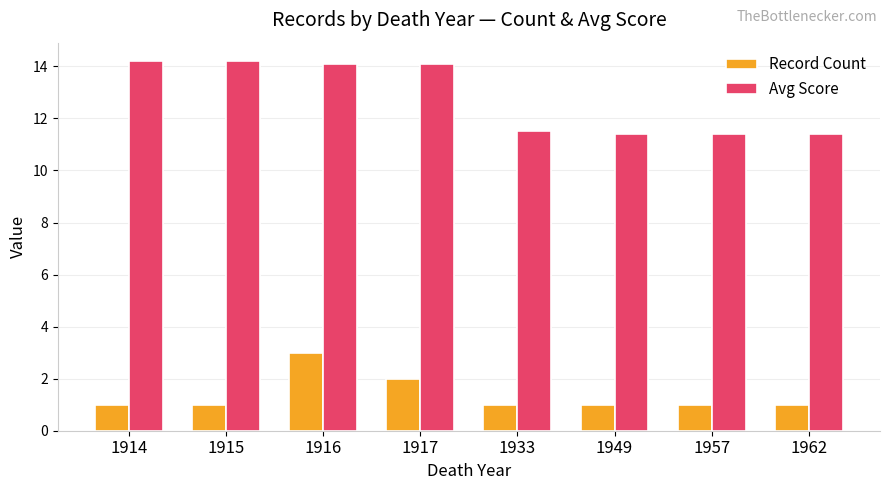

What is the minimum value for Avg Score?

11.4